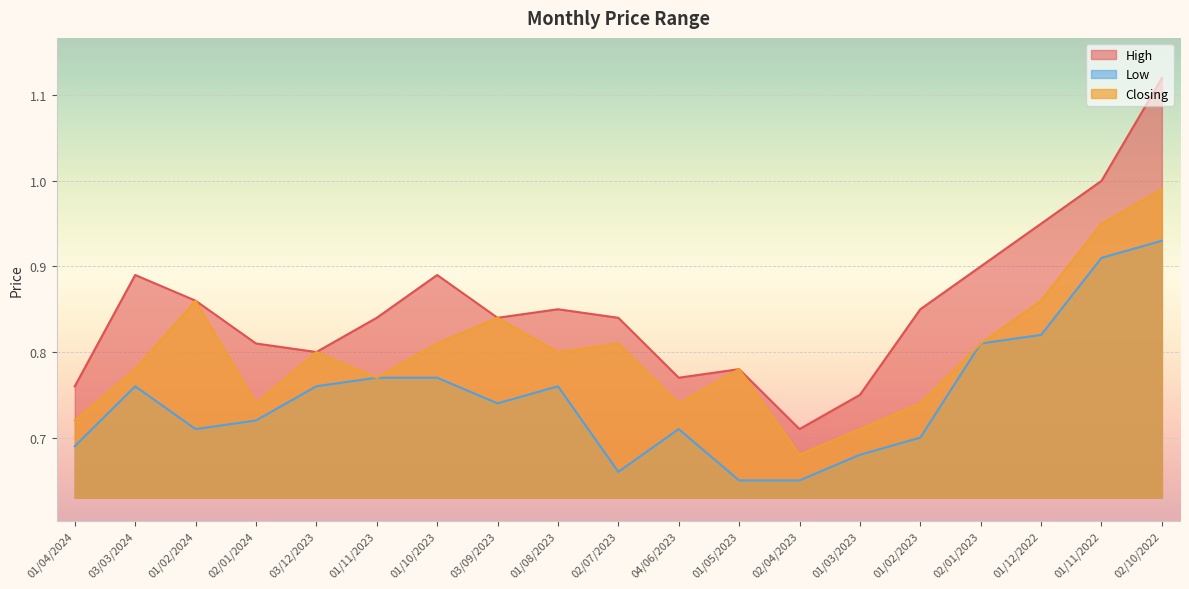

What is the sum of all Closing values?

15.2